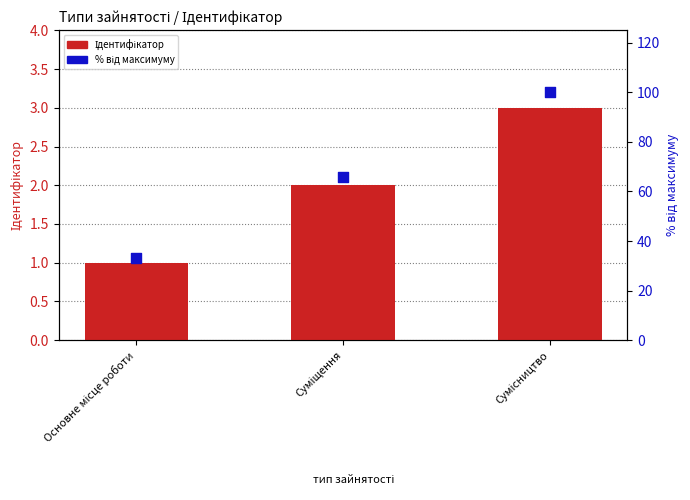

Which series reaches the minimum Y coordinate?

Ідентифікатор